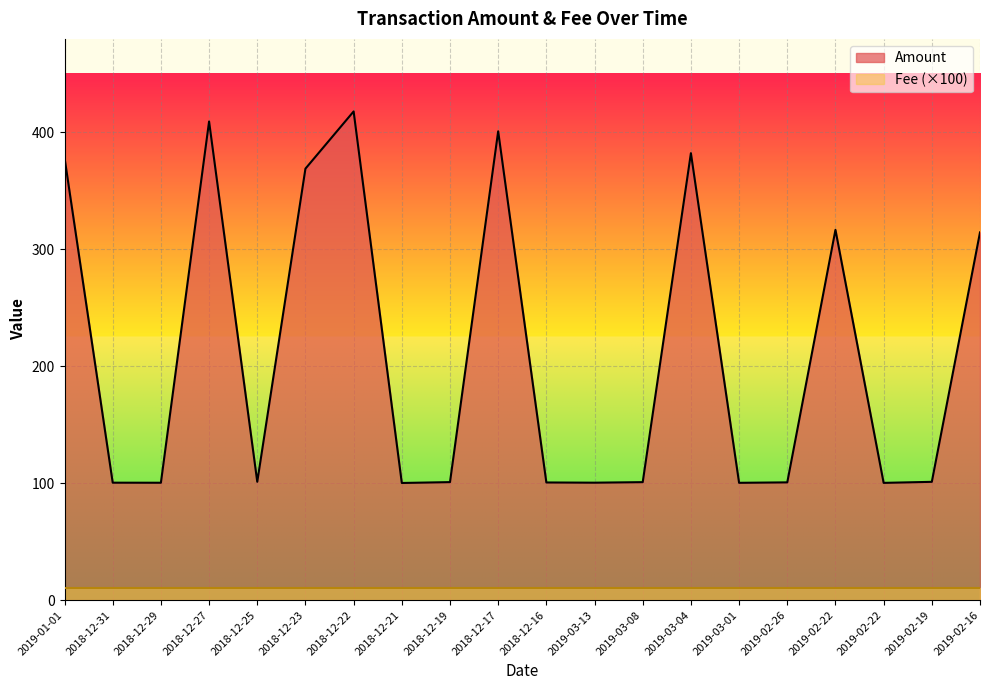

What is the greatest value displayed?

417.9